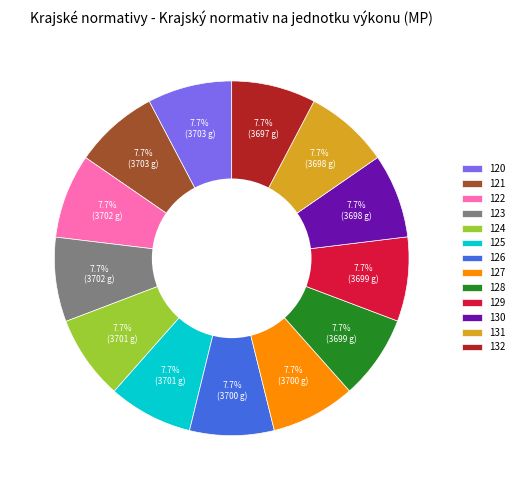

True or false: 120 accounts for 14% of the total.

False